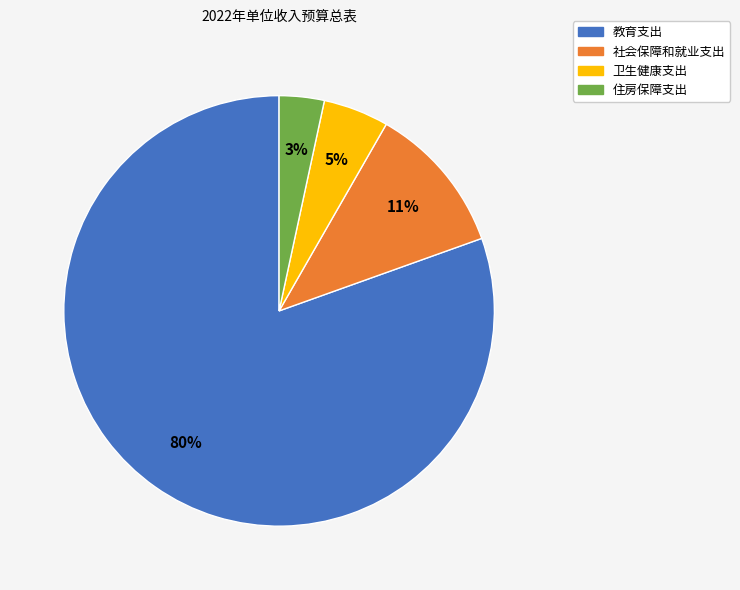

How many segments does this pie chart have?

4